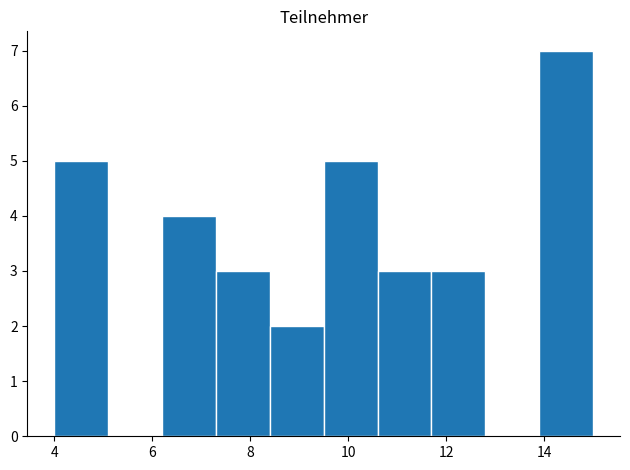

Reading left to right, list every bar in this chart as the range it spans on the x-axis followed by its height. Neither the bar edges nor the heights are printed on the chart, so give them approximately, as read against the axes.

4.0 to 5.1: 5
5.1 to 6.2: 0
6.2 to 7.3: 4
7.3 to 8.4: 3
8.4 to 9.5: 2
9.5 to 10.6: 5
10.6 to 11.7: 3
11.7 to 12.8: 3
12.8 to 13.9: 0
13.9 to 15.0: 7